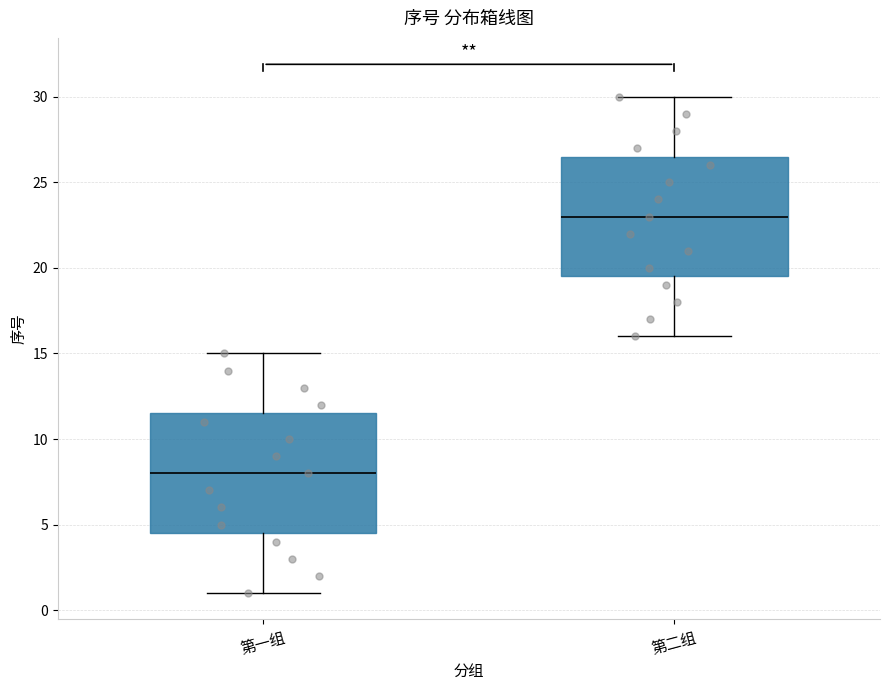

Reading left to right, transcribe this box plot: for each box, give where its median line is, the range the box spans, and where its two whiskers end, as read against the y-axis. The values are not printed on the chart, so give them approximately, as read against the axis.

第一组: median 8.0, box 4.5 to 11.5, whiskers 1.0 to 15.0
第二组: median 23.0, box 19.5 to 26.5, whiskers 16.0 to 30.0